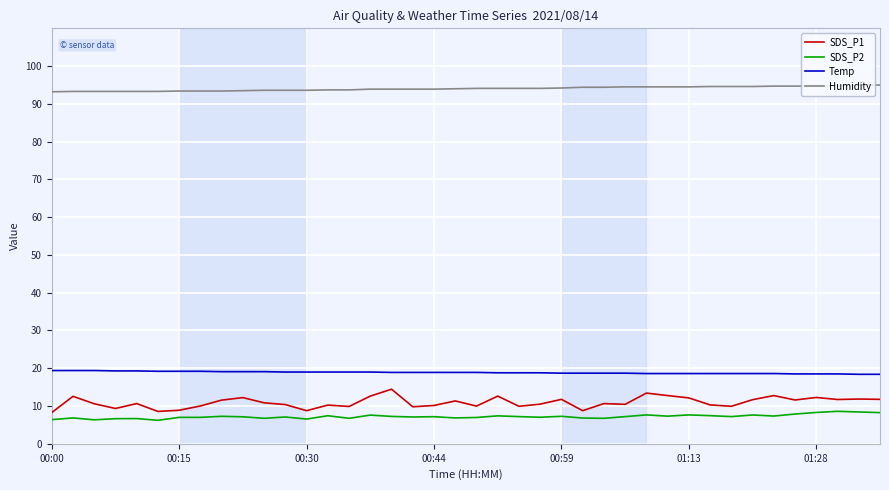

At how many categories does at least one series exceed 40?

40